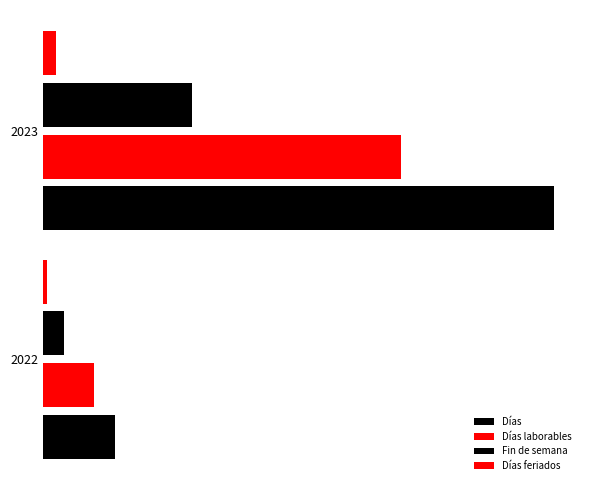

Reading left to right, transcribe all the data shown in this chart.

Días: 17	120
Días laborables: 12	84
Fin de semana: 5	35
Días feriados: 1	3